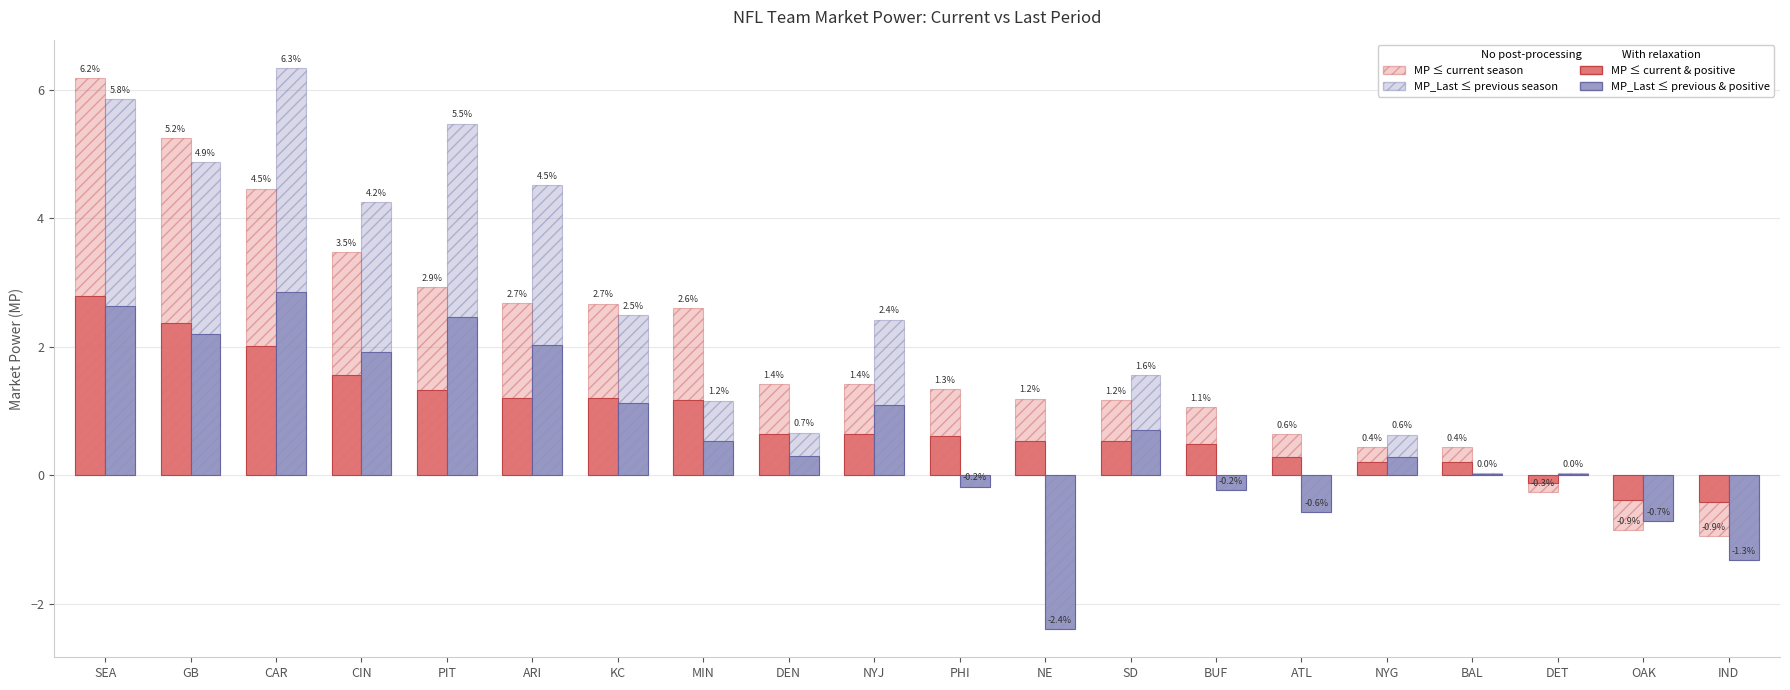

Is it true that MP (current) equals 0.6 at BUF?

False